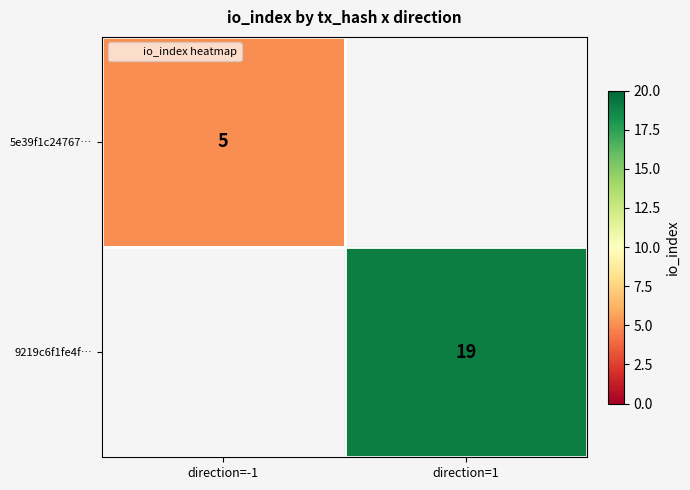

What is the minimum value shown in the chart?

5.0